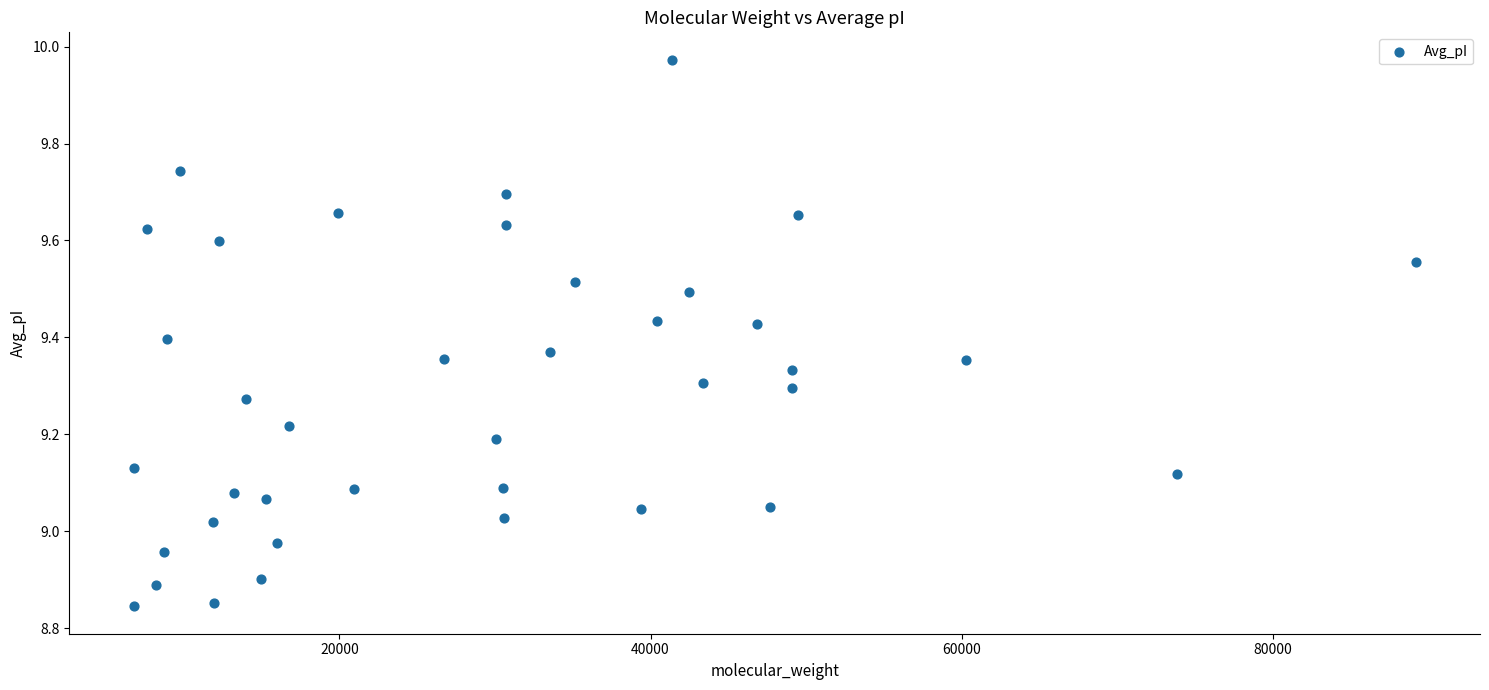

What is the range of X values (max minus min)?

82445.0